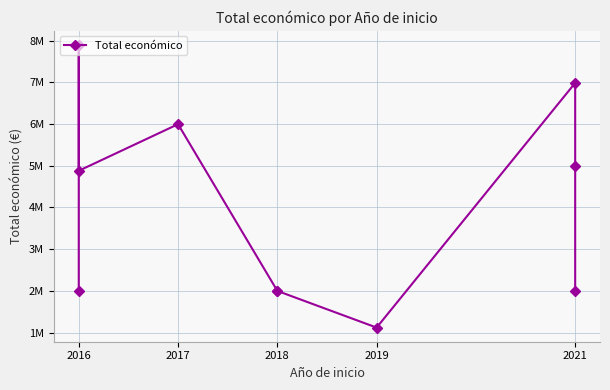

Is it true that the value at 2021 is 11984753?

False